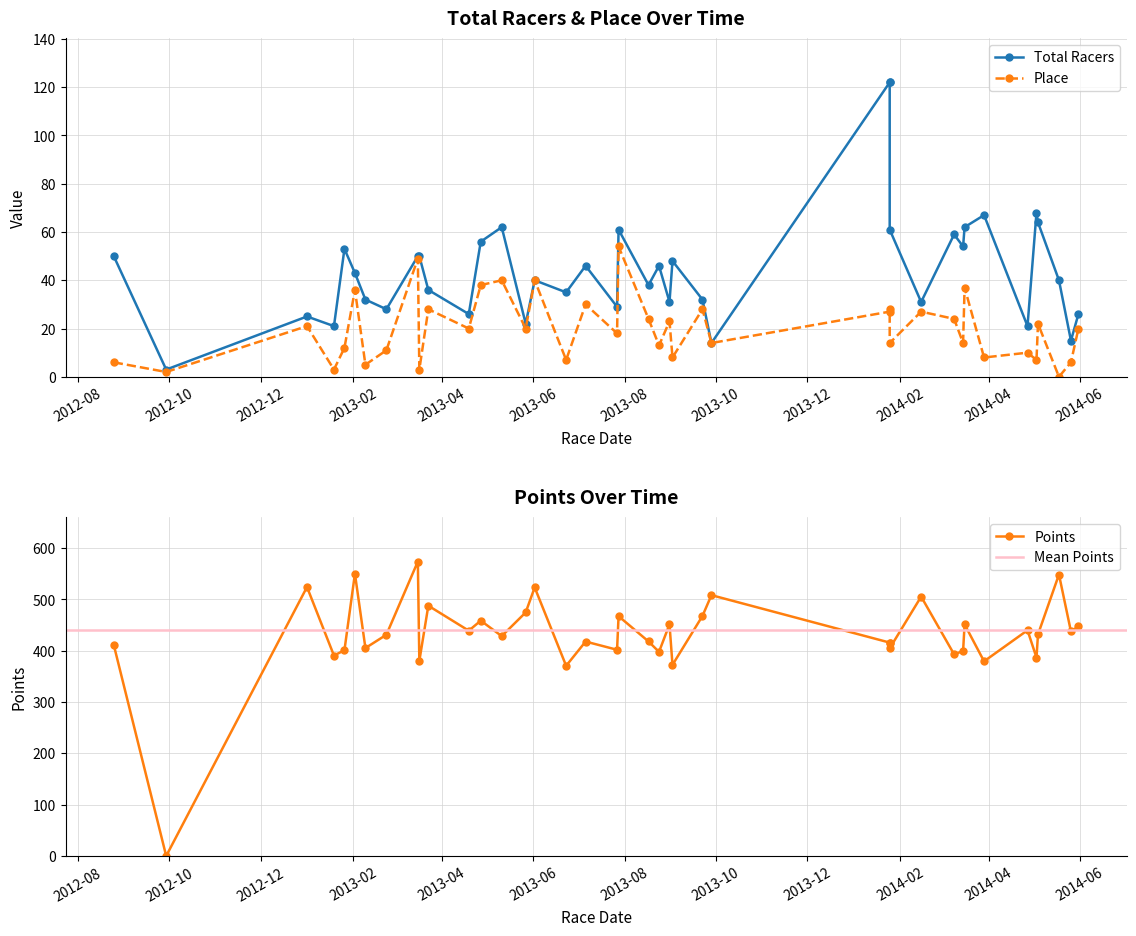

How many interior local valleys does the Points series have?

15